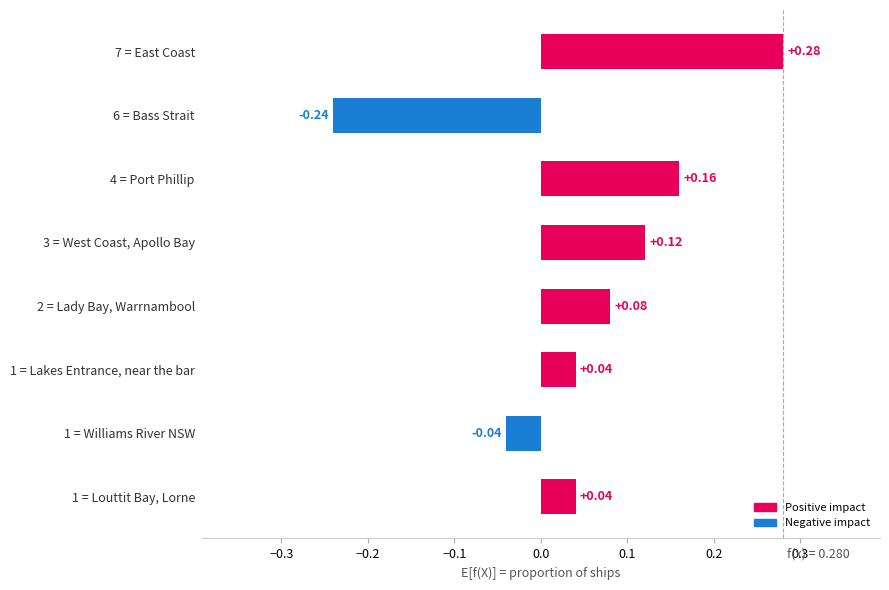

What is the difference between the second highest and minimum values?

0.4